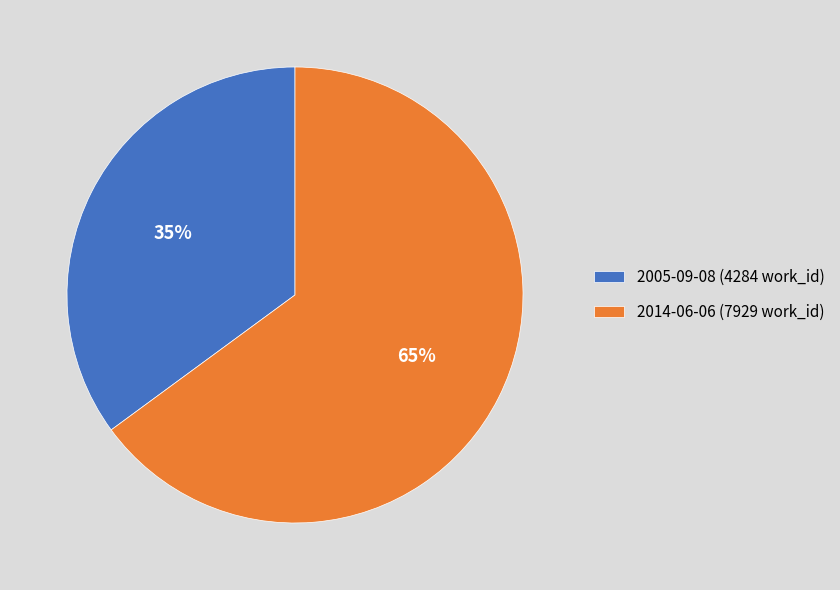

To the nearest percent, what is the difference between the largest and smallest slice percentages?

30%